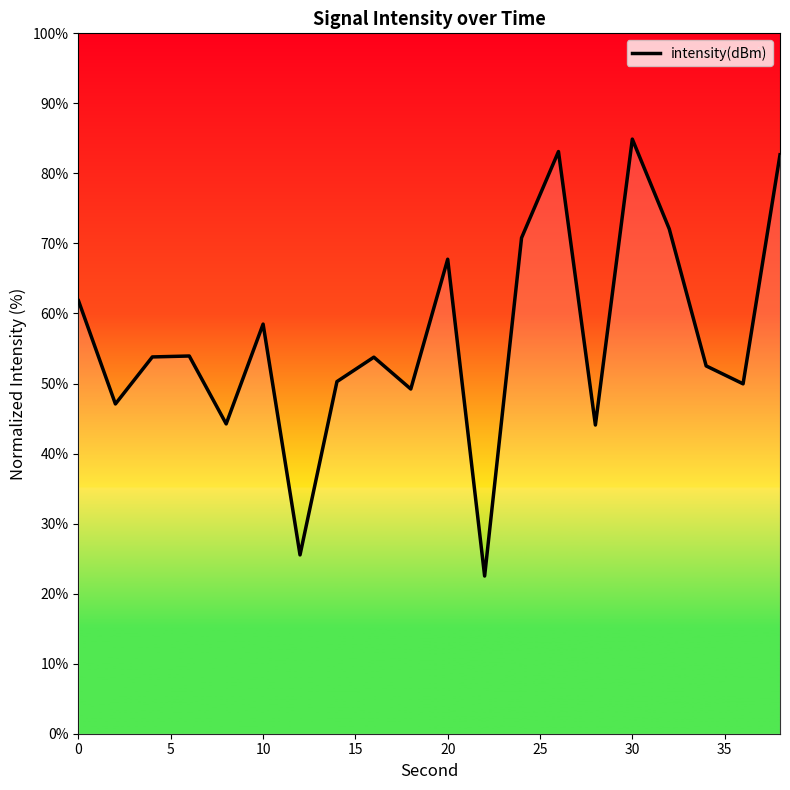

What is the greatest value displayed?

84.9